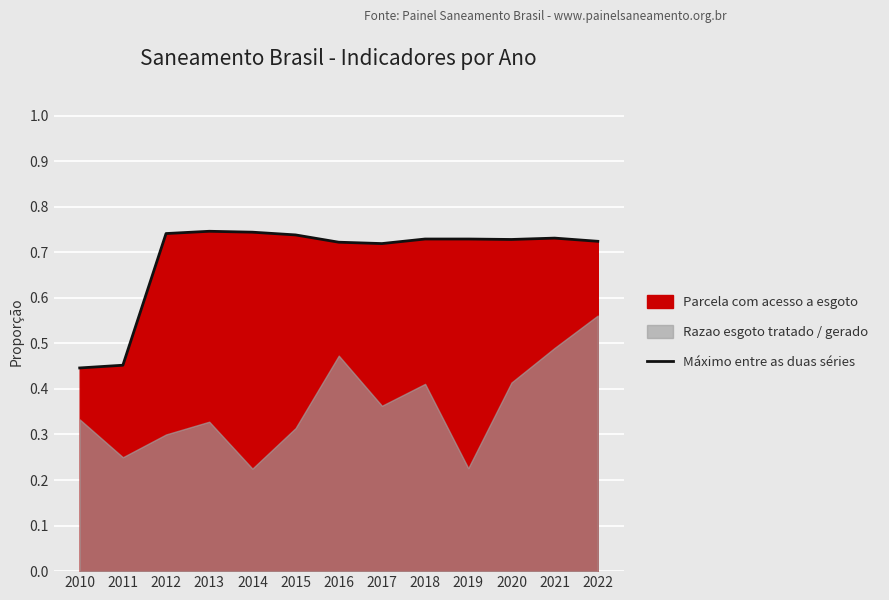

What is the greatest value displayed?

0.7